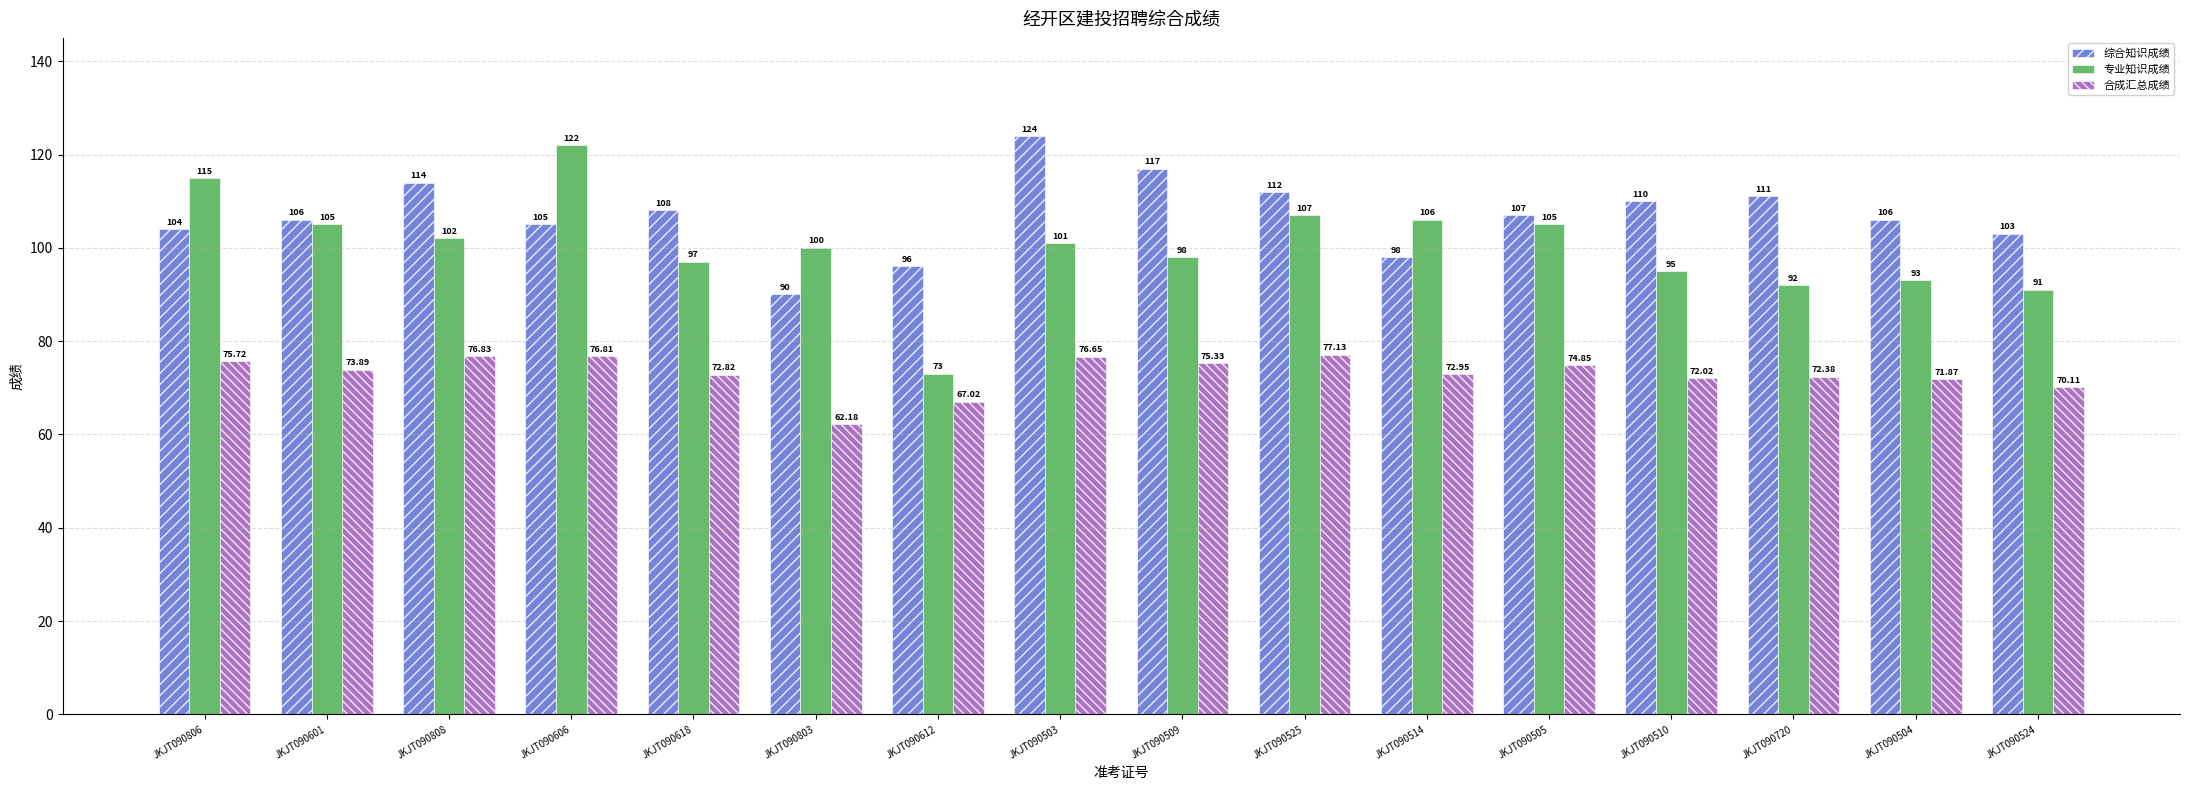

What is the sum of the 综合知识成绩 values at JKJT090514 and JKJT090509?

215.0